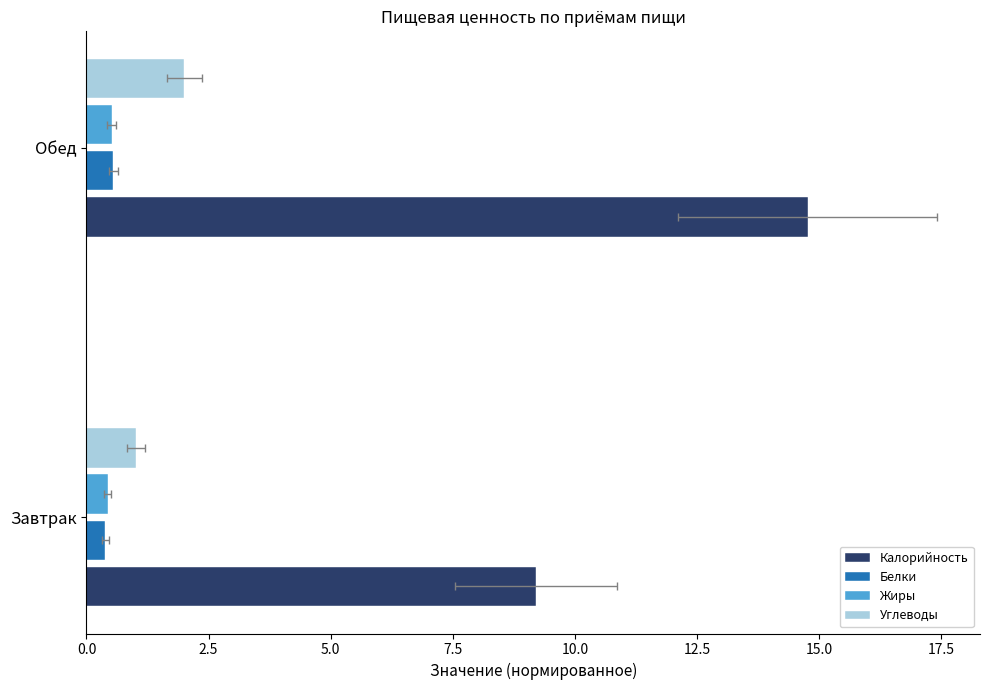

At Обед, list the series in order from smallest to largest.

Жиры, Белки, Углеводы, Калорийность